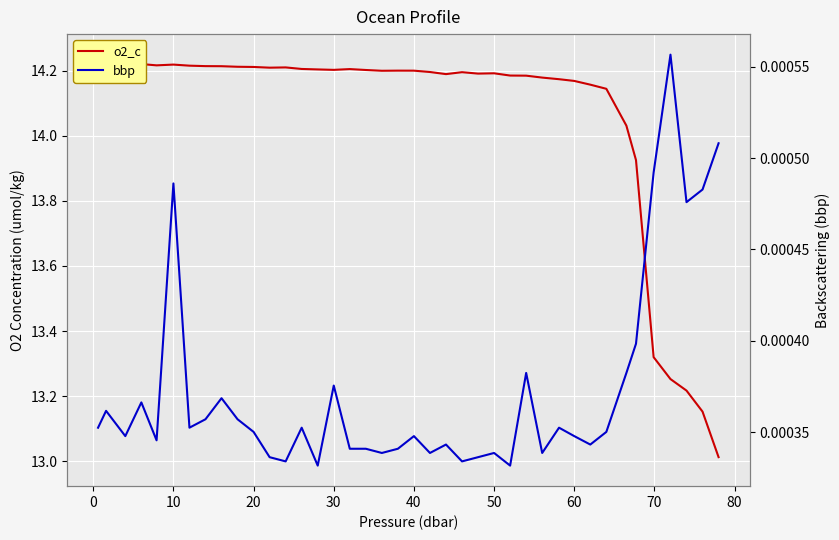

Rank the series by their maximum value, from lowest to highest.

bbp, o2_c